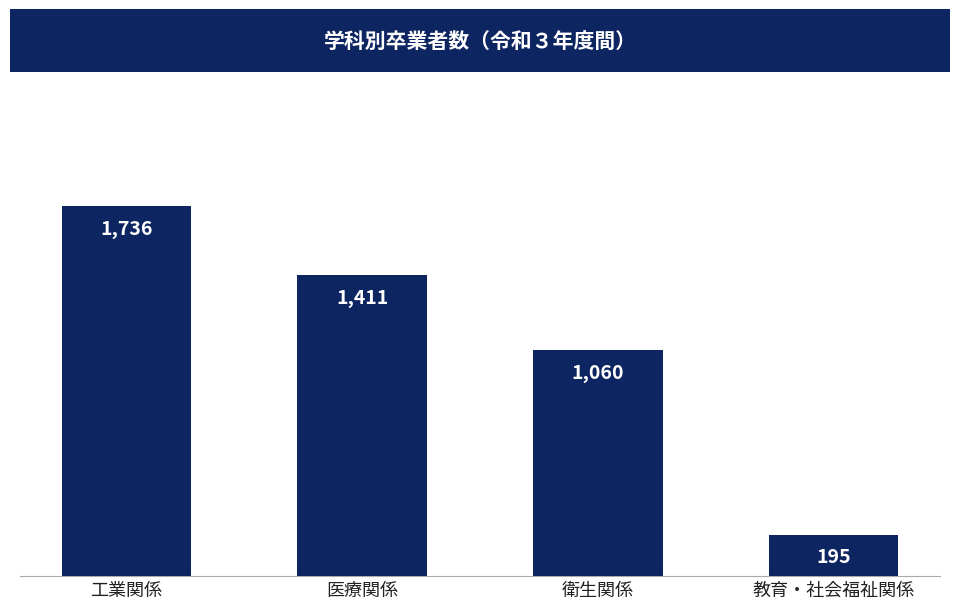

What is the maximum value shown in the chart?

1736